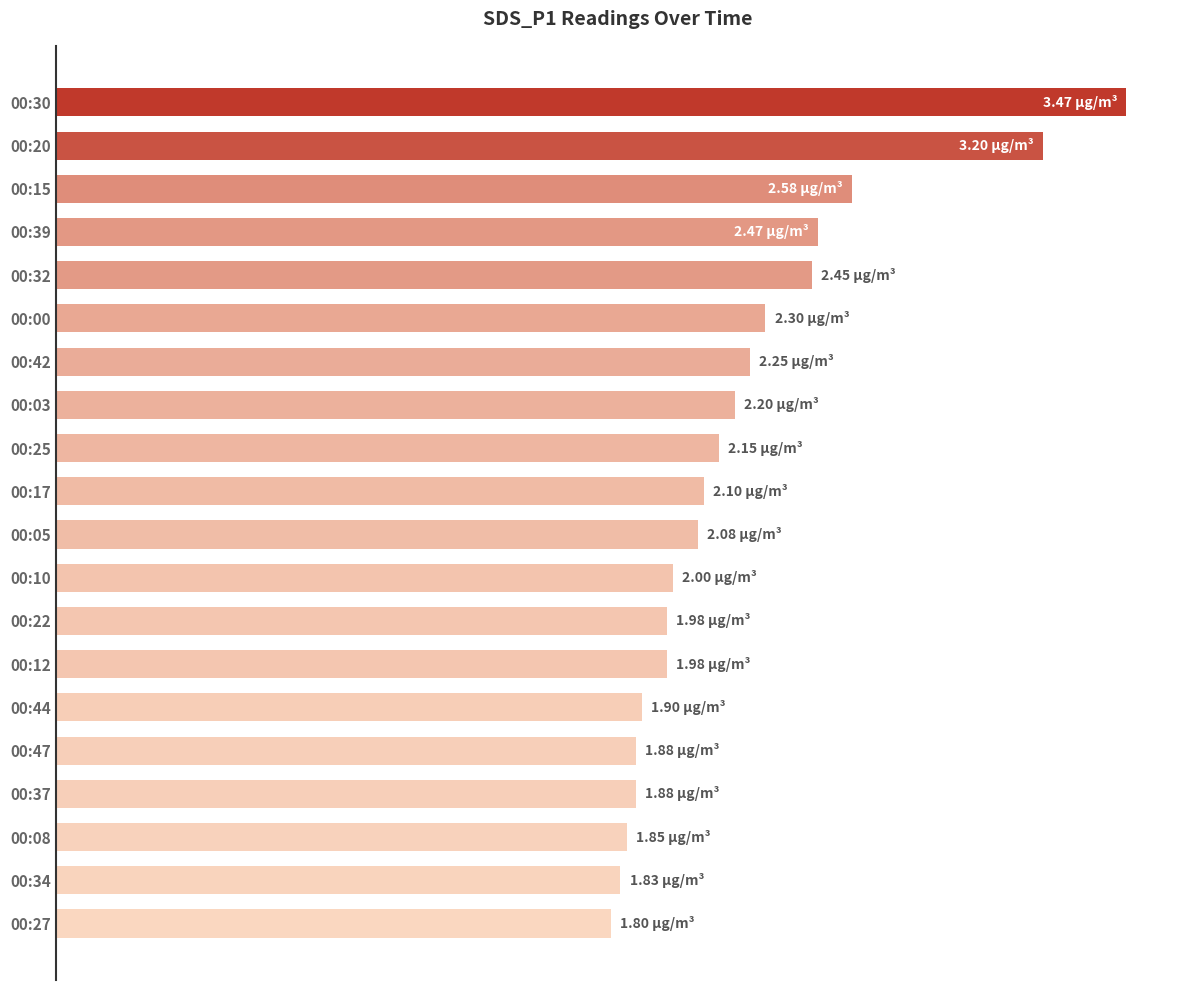

Are the bars horizontal?

Yes